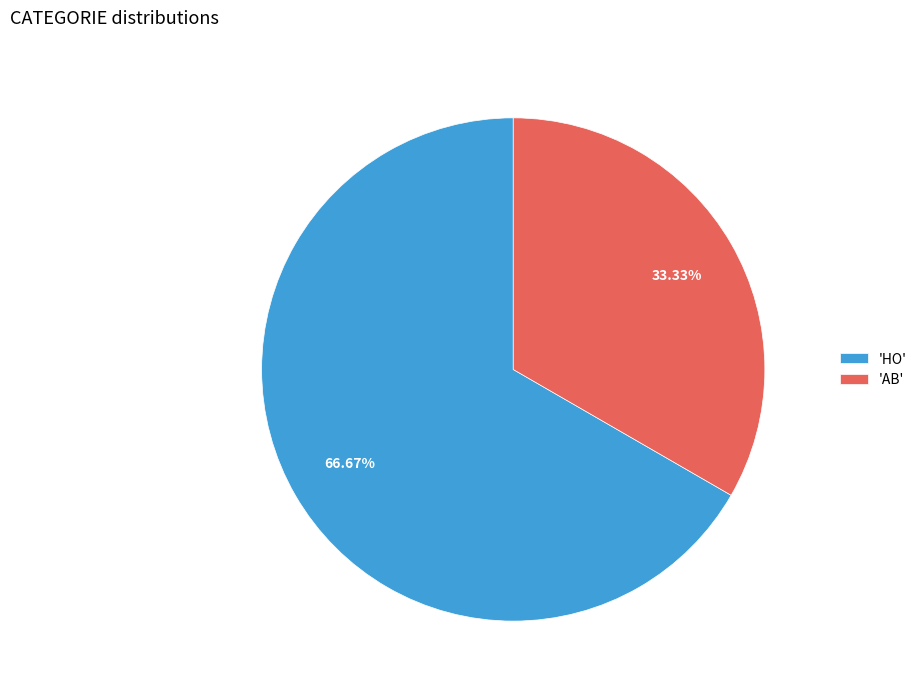

Approximately how many times larger is the value at 'AB' compared to 'HO'?

0.5